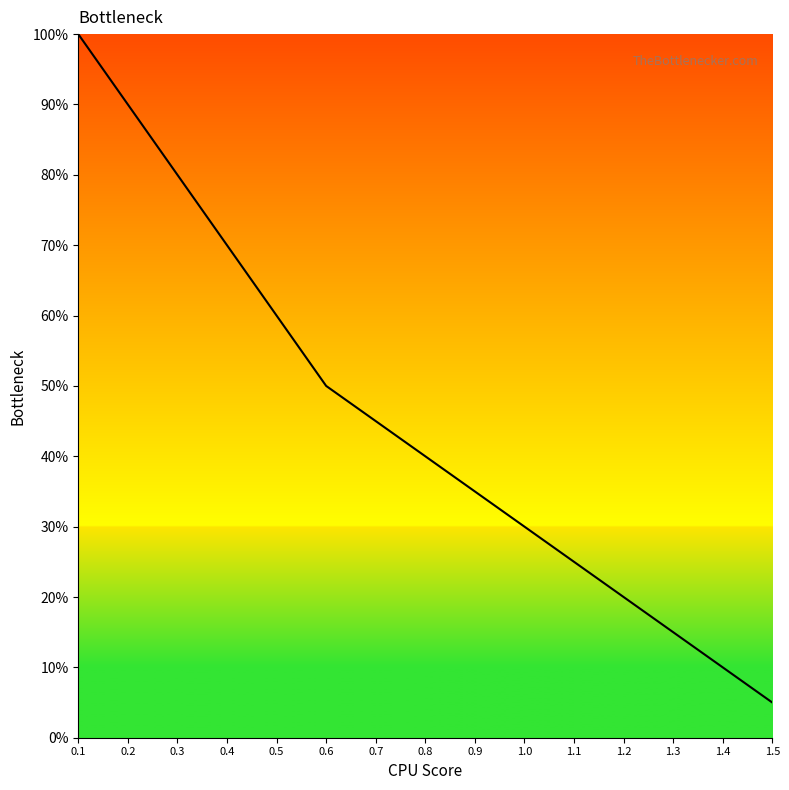

What position from the right is 0.4?

12